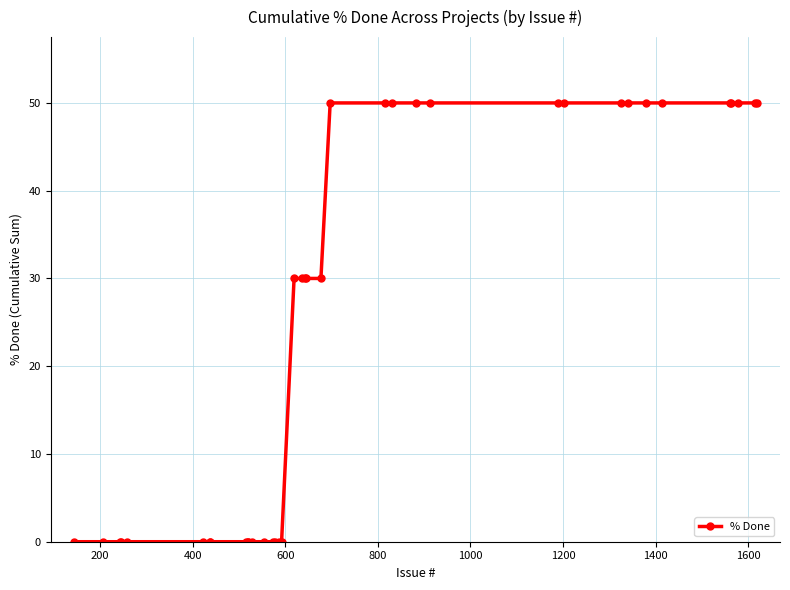

How many categories are shown in the chart?

38